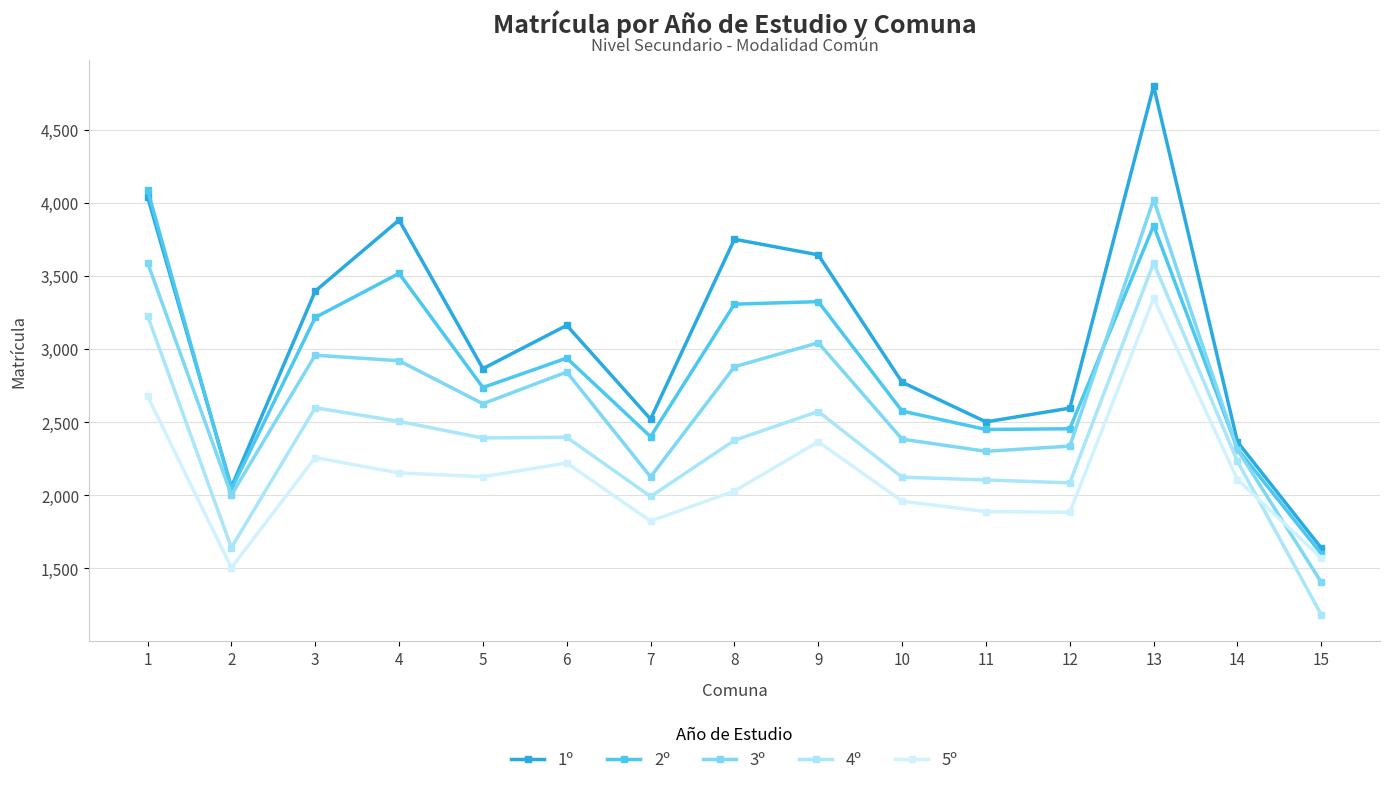

Is it true that 3º equals 2002 at 2?

True